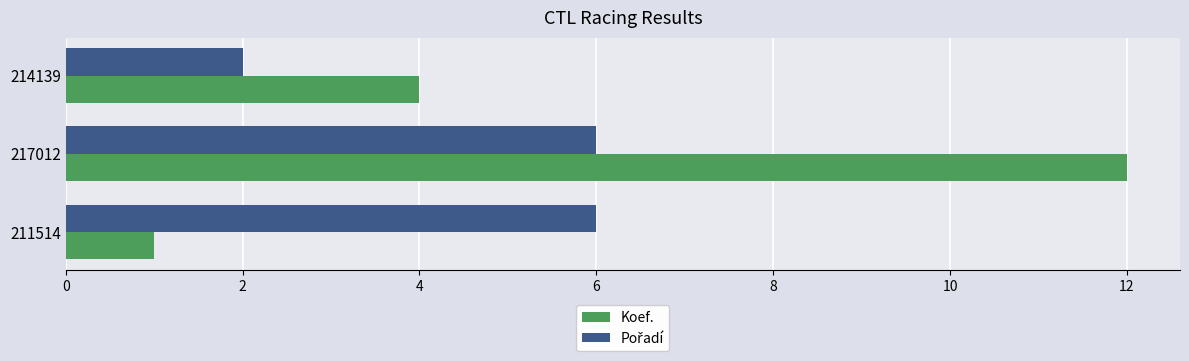

Which category has the lowest value across all series?

211514